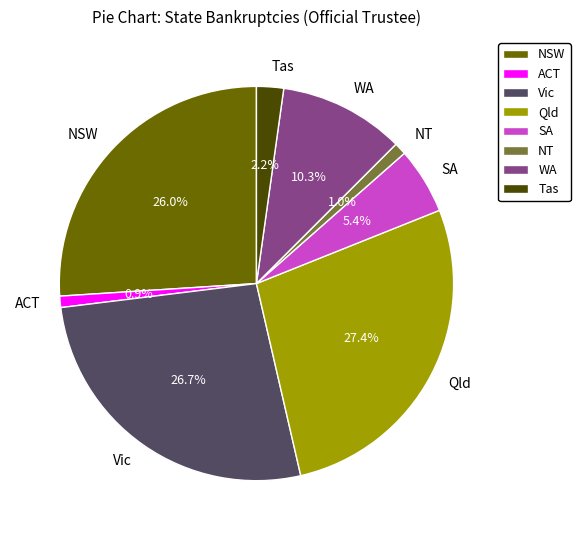

Does Qld account for over 50% of the chart?

No